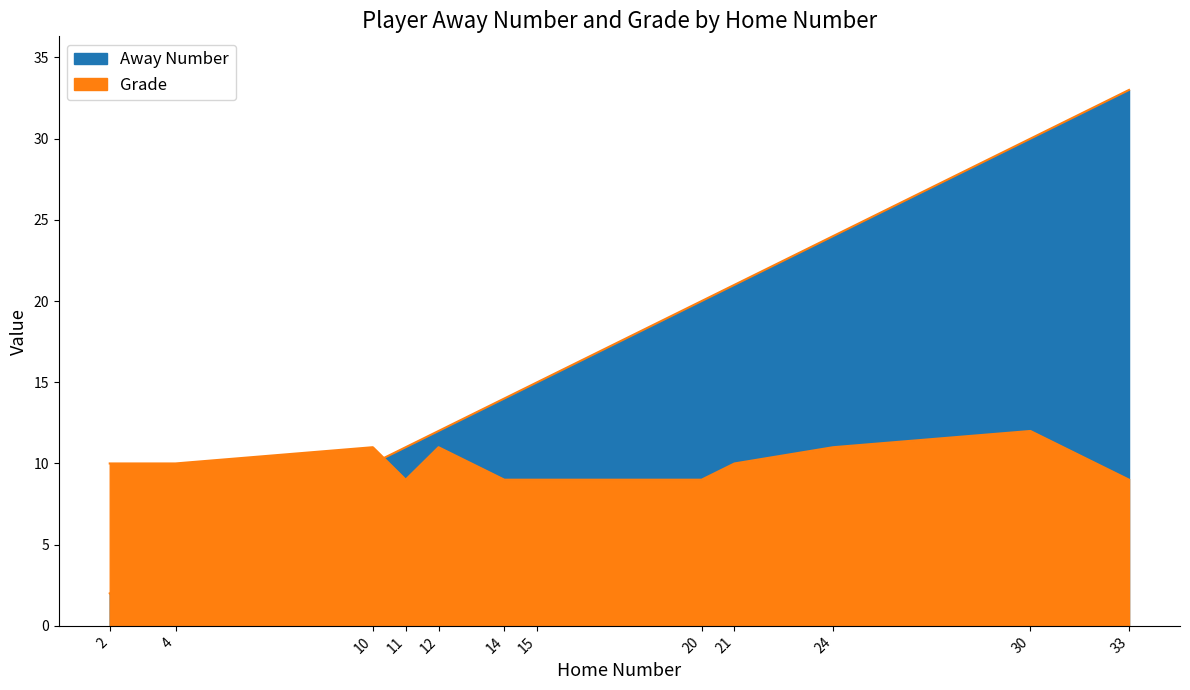

At 14, list the series in order from smallest to largest.

Grade, Away Number